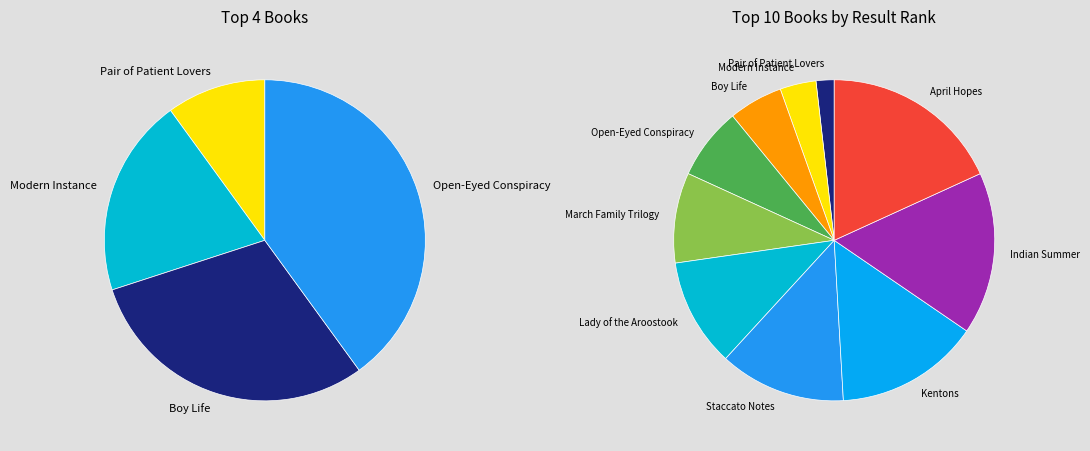

How many segments does this pie chart have?

10